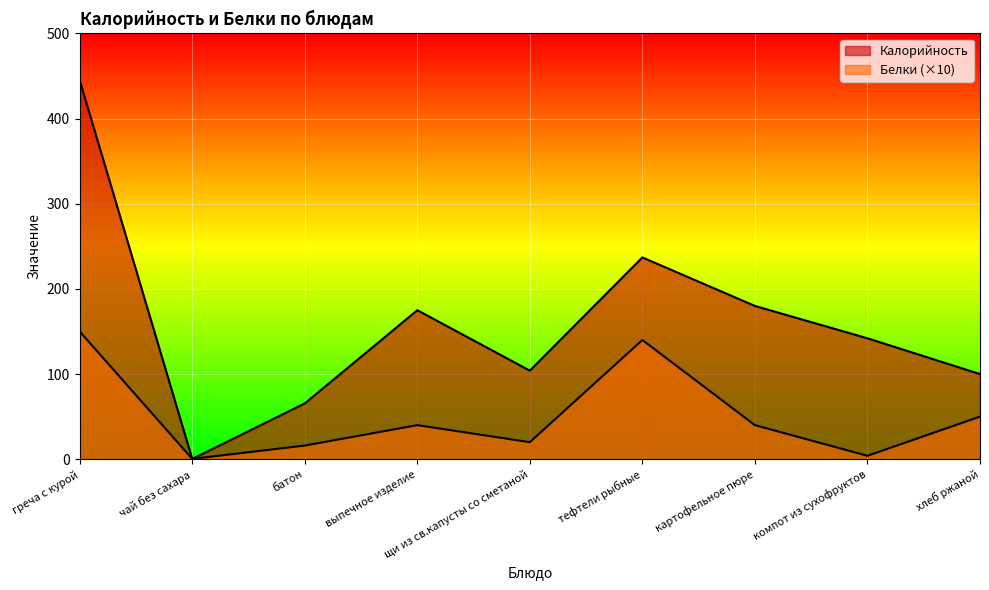

In Белки, how many points are higher than both neighbors (excluding endpoints)?

2